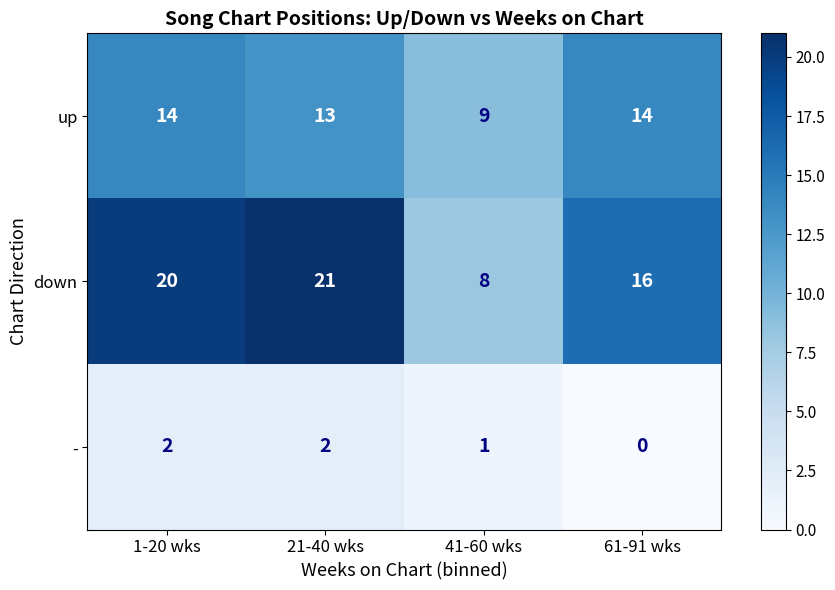

At 41-60 wks, list the series in order from largest to smallest.

up, down, -